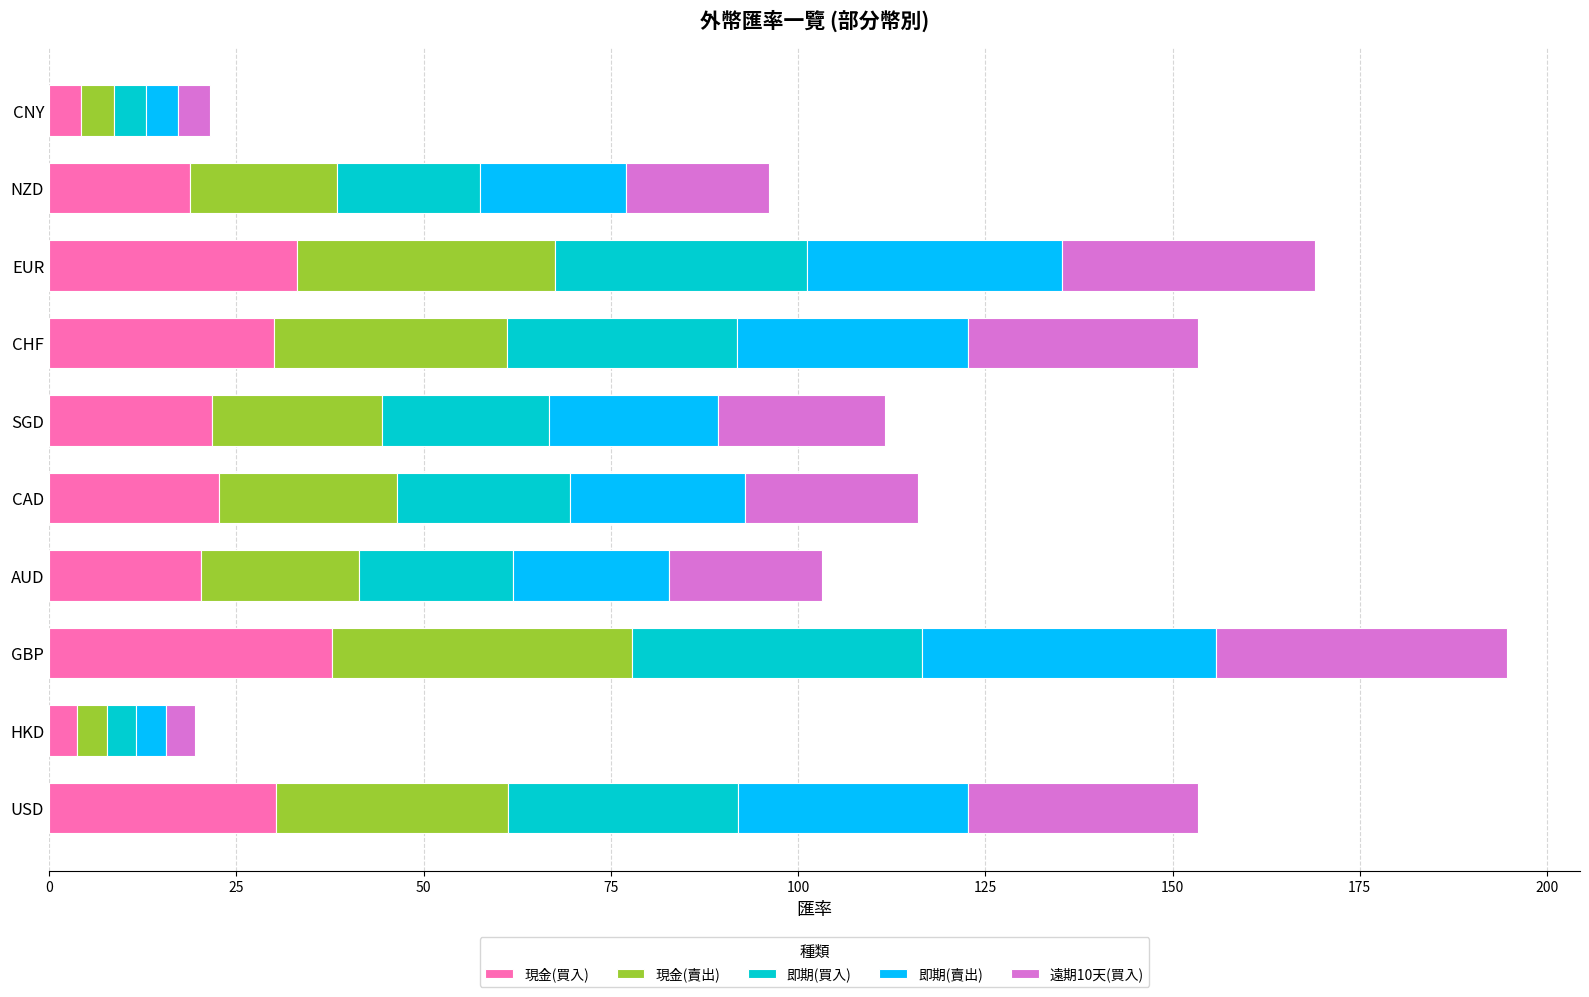

What is the total value across all series at GBP?

194.7